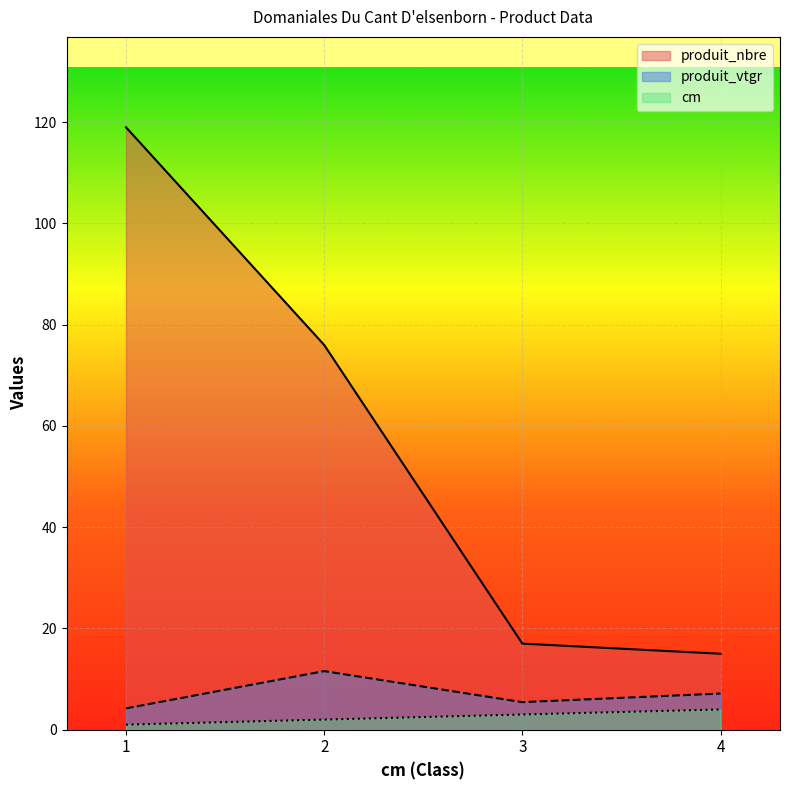

At which category is the sum across all series the highest?

1